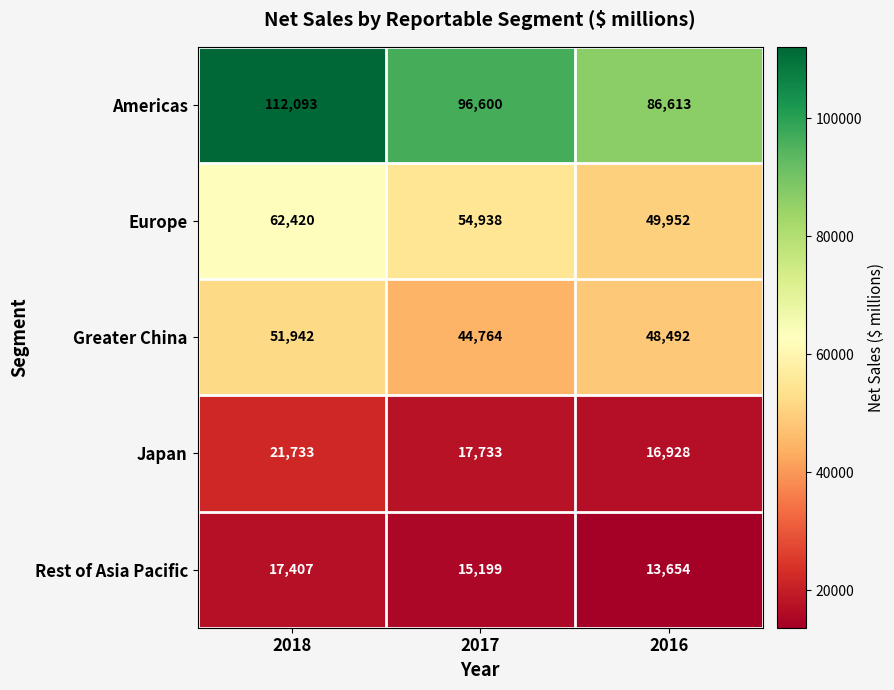

The Europe series shows 54938 at 2017. True or false?

True